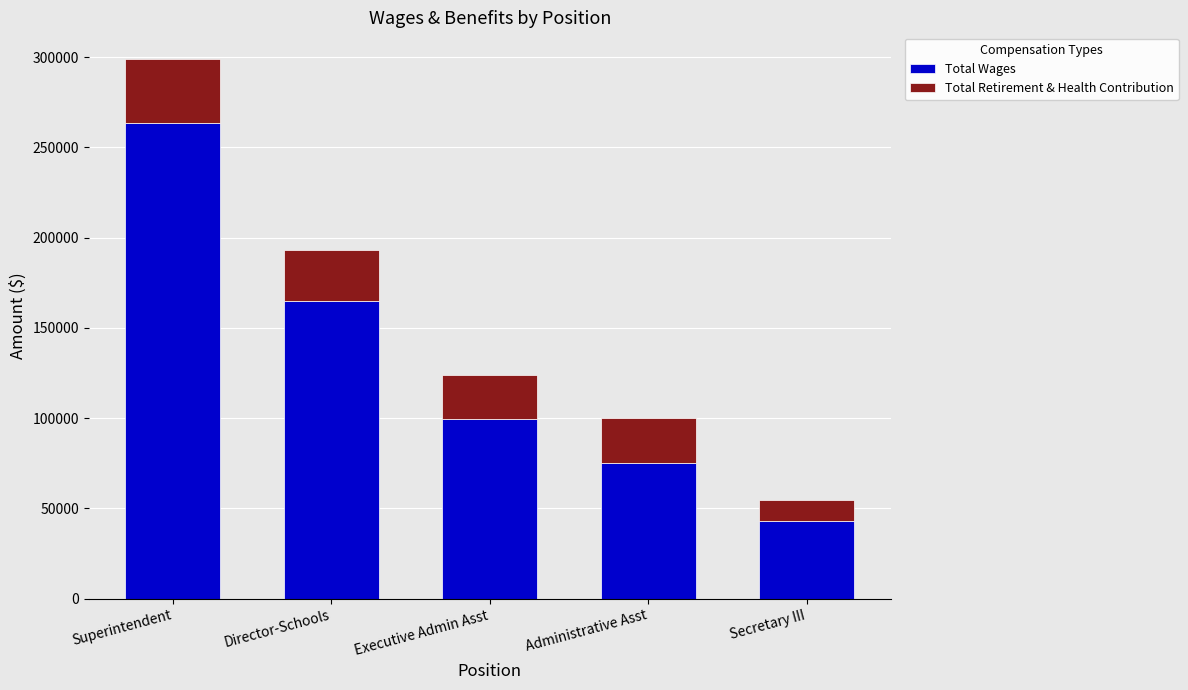

What is the highest value of the Total Wages series?

263615